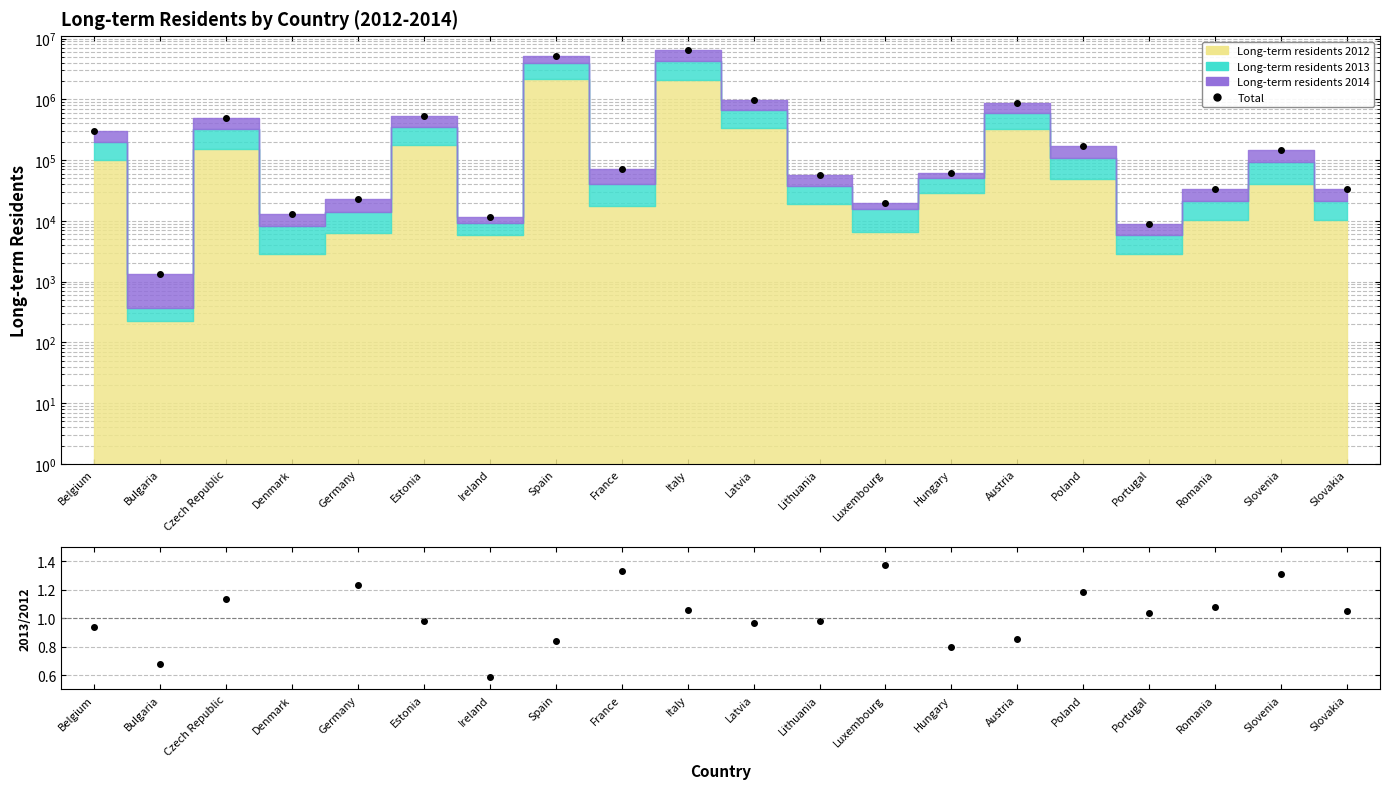

At which category does 2013/2012 reach its first local peak?

Denmark